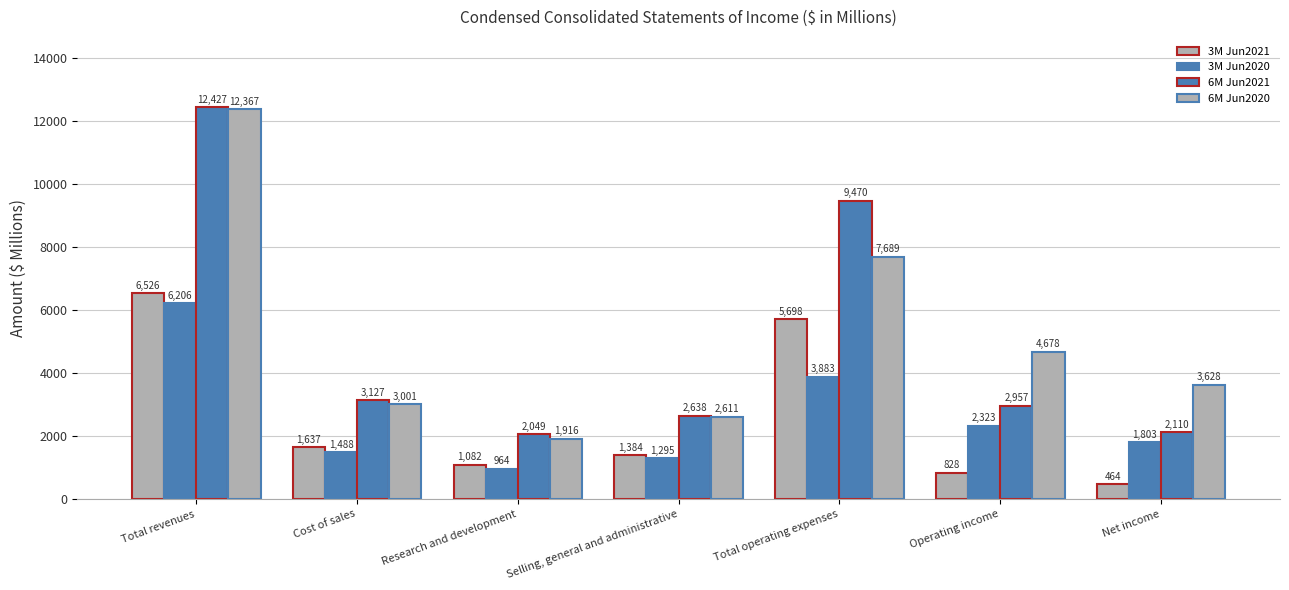

Which series has the largest total across all categories?

6M Jun2020